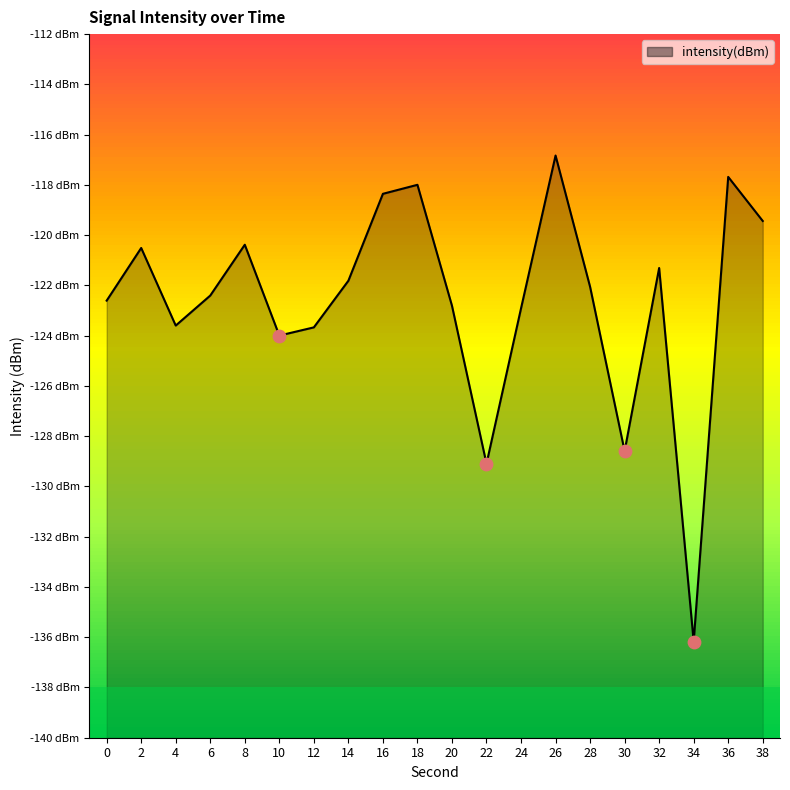

Which has a higher value, 18 or 26?

26